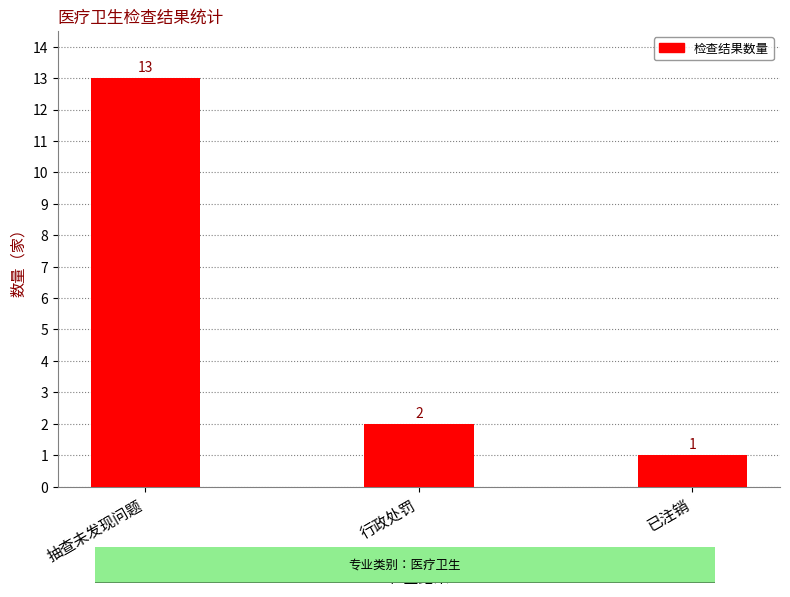

Are the bars horizontal?

No